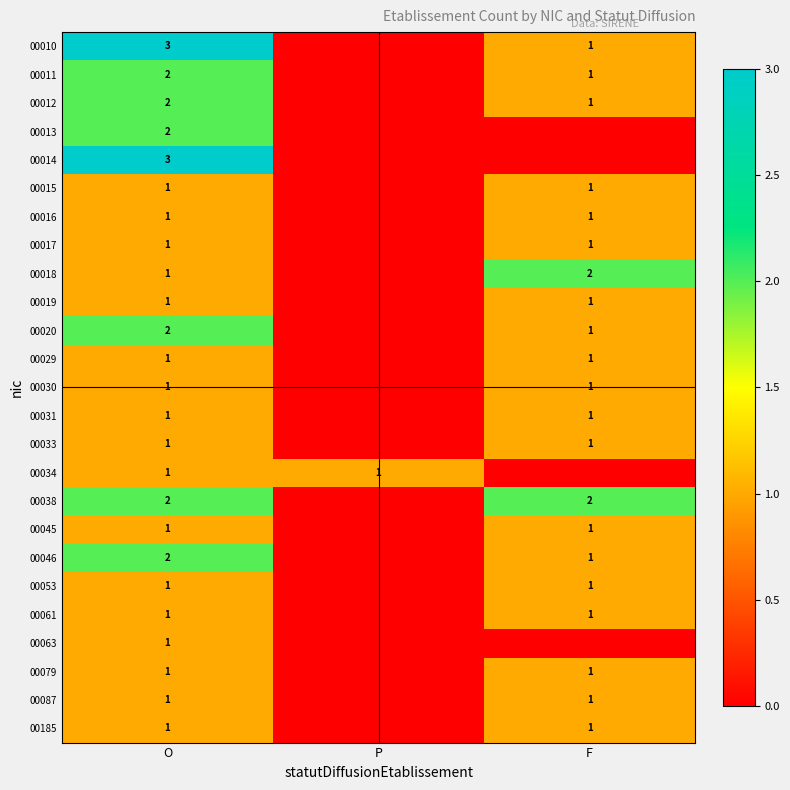

What is the total value across all series at O?

35